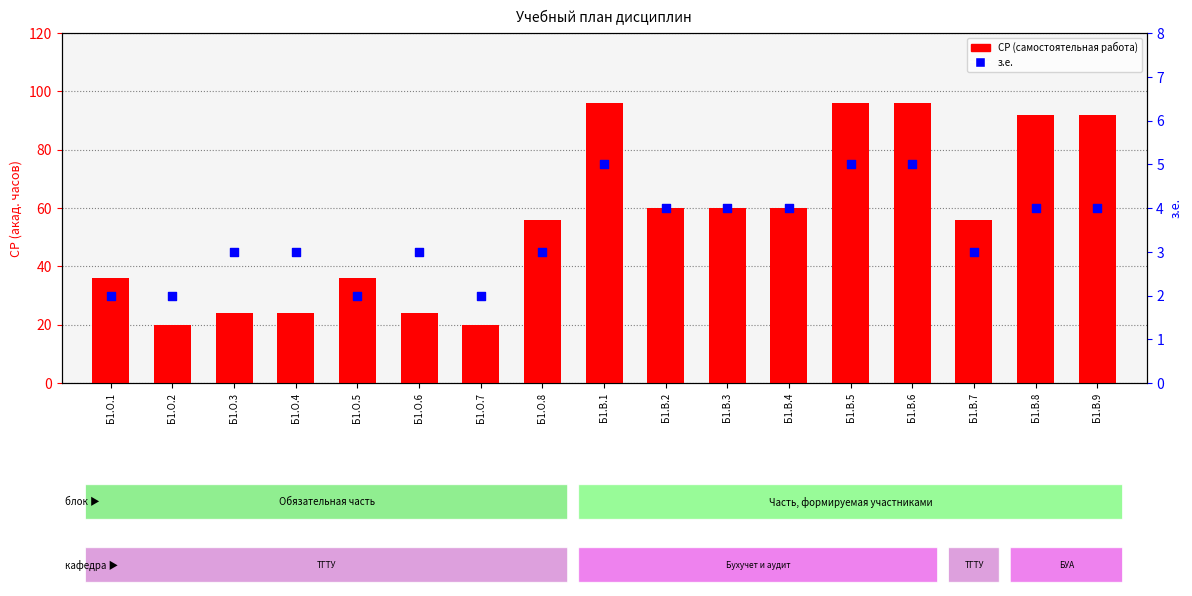

Which series has the largest total across all categories?

СР (самостоятельная работа)